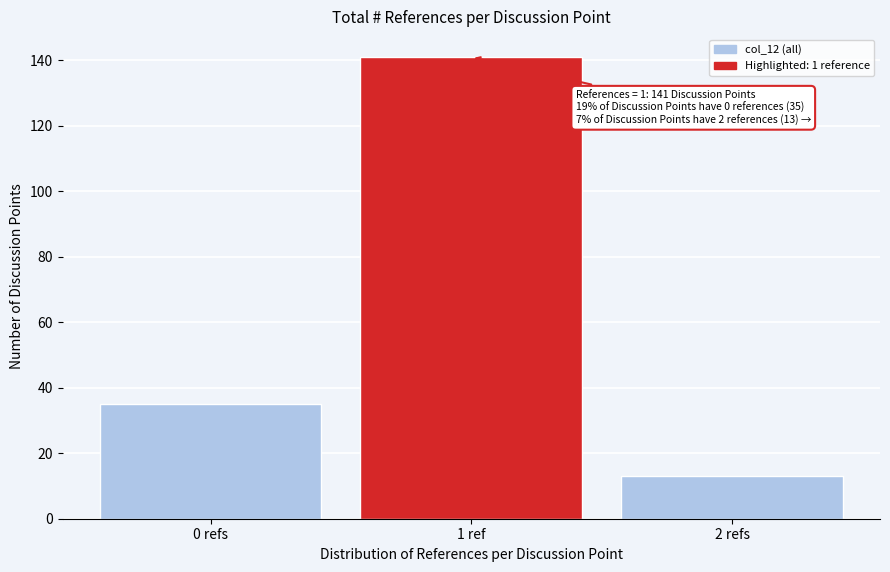

Reading left to right, list all the values displayed in this chart.

35	141	13